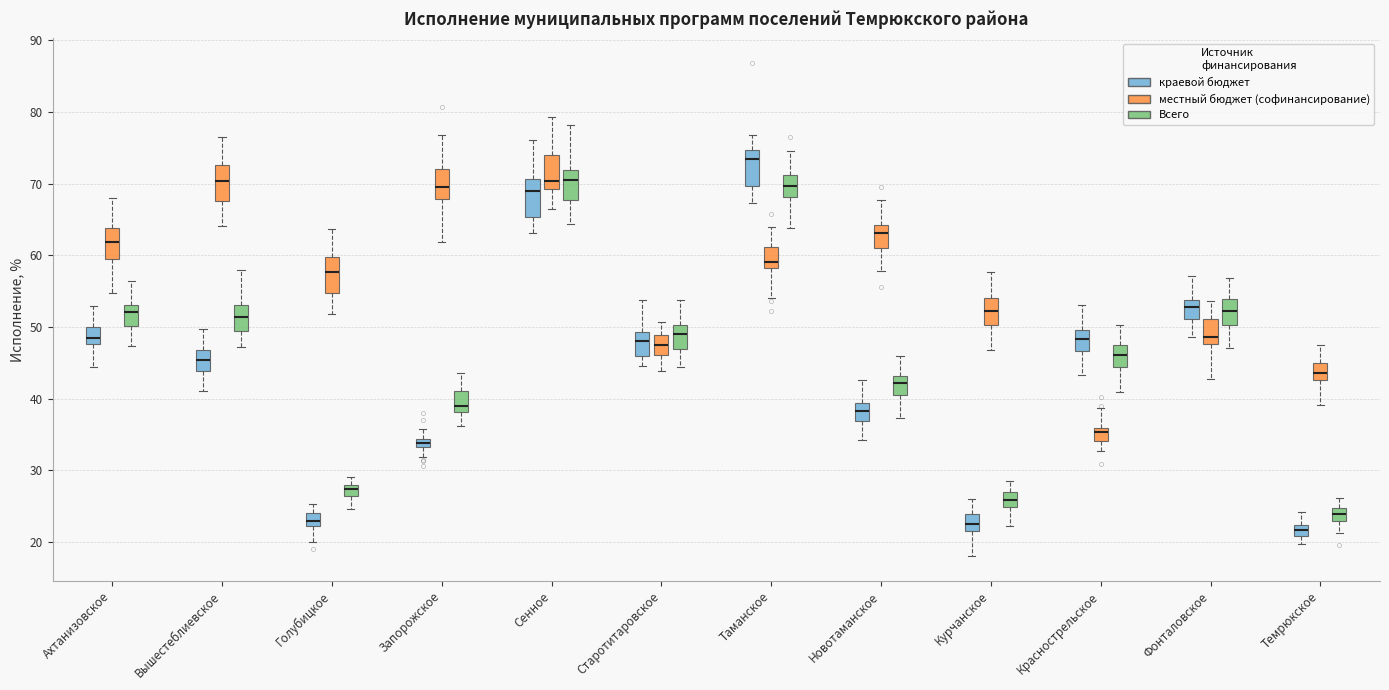

Where does the median line of the box for Вышестеблиевское (Всего) sit on the y-axis? The values are not printed on the chart, so give them approximately, as read against the axis.

51